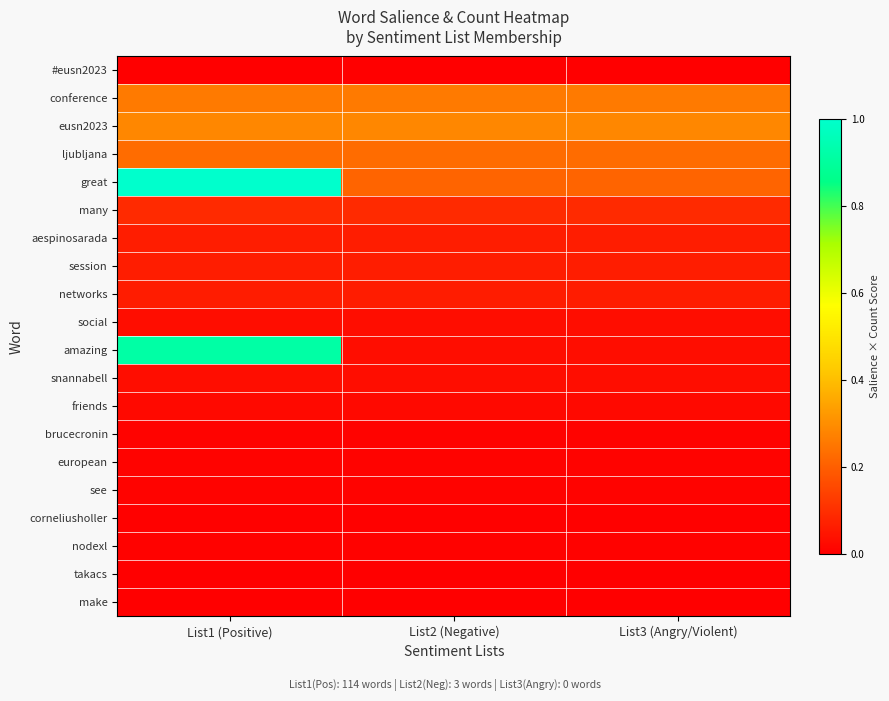

Reading right to left, transcribe all the data shown in this chart.

#eusn2023: List3 (Angry/Violent)=0.0	List2 (Negative)=0.0	List1 (Positive)=0.0
conference: List3 (Angry/Violent)=0.3	List2 (Negative)=0.3	List1 (Positive)=0.3
eusn2023: List3 (Angry/Violent)=0.3	List2 (Negative)=0.3	List1 (Positive)=0.3
ljubljana: List3 (Angry/Violent)=0.2	List2 (Negative)=0.2	List1 (Positive)=0.2
great: List3 (Angry/Violent)=0.2	List2 (Negative)=0.2	List1 (Positive)=1.0
many: List3 (Angry/Violent)=0.1	List2 (Negative)=0.1	List1 (Positive)=0.1
aespinosarada: List3 (Angry/Violent)=0.1	List2 (Negative)=0.1	List1 (Positive)=0.1
session: List3 (Angry/Violent)=0.1	List2 (Negative)=0.1	List1 (Positive)=0.1
networks: List3 (Angry/Violent)=0.1	List2 (Negative)=0.1	List1 (Positive)=0.1
social: List3 (Angry/Violent)=0.0	List2 (Negative)=0.0	List1 (Positive)=0.0
amazing: List3 (Angry/Violent)=0.0	List2 (Negative)=0.0	List1 (Positive)=0.9
snannabell: List3 (Angry/Violent)=0.0	List2 (Negative)=0.0	List1 (Positive)=0.0
friends: List3 (Angry/Violent)=0.0	List2 (Negative)=0.0	List1 (Positive)=0.0
brucecronin: List3 (Angry/Violent)=0.0	List2 (Negative)=0.0	List1 (Positive)=0.0
european: List3 (Angry/Violent)=0.0	List2 (Negative)=0.0	List1 (Positive)=0.0
see: List3 (Angry/Violent)=0.0	List2 (Negative)=0.0	List1 (Positive)=0.0
corneliusholler: List3 (Angry/Violent)=0.0	List2 (Negative)=0.0	List1 (Positive)=0.0
nodexl: List3 (Angry/Violent)=0.0	List2 (Negative)=0.0	List1 (Positive)=0.0
takacs: List3 (Angry/Violent)=0.0	List2 (Negative)=0.0	List1 (Positive)=0.0
make: List3 (Angry/Violent)=0.0	List2 (Negative)=0.0	List1 (Positive)=0.0